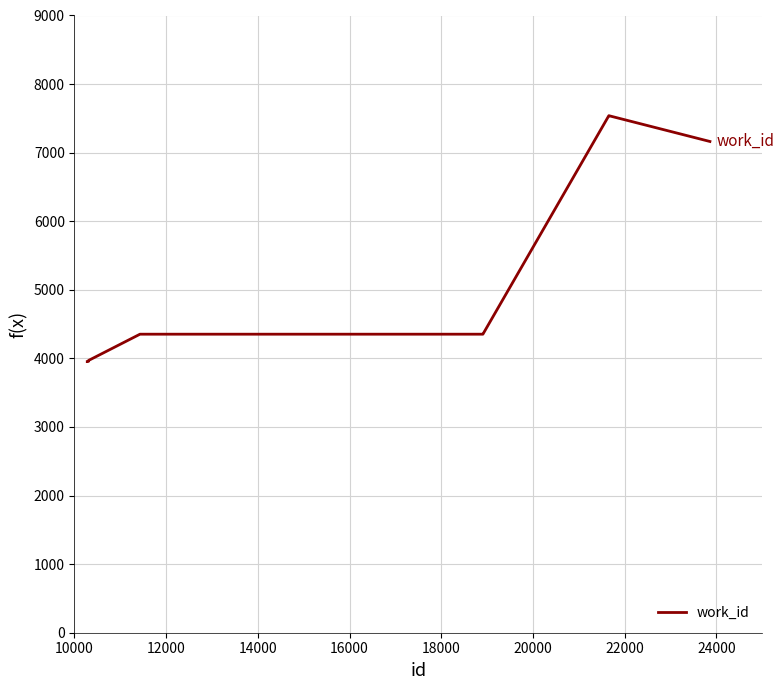

What is the difference between the maximum and minimum values?

3586